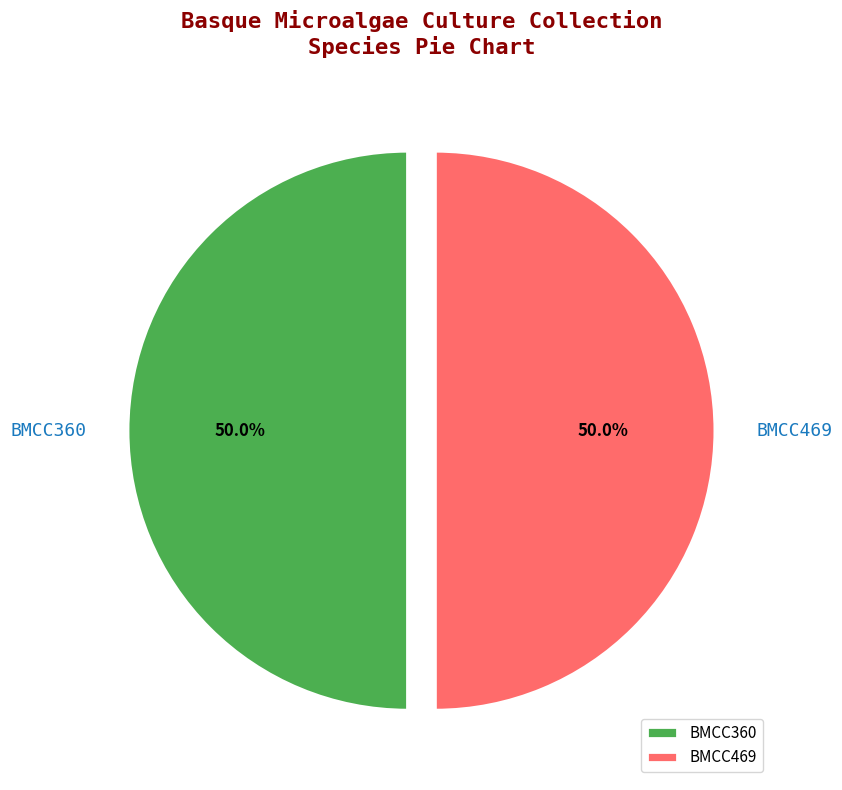

What is the ratio of the value at BMCC360 to the value at BMCC469?

1.0